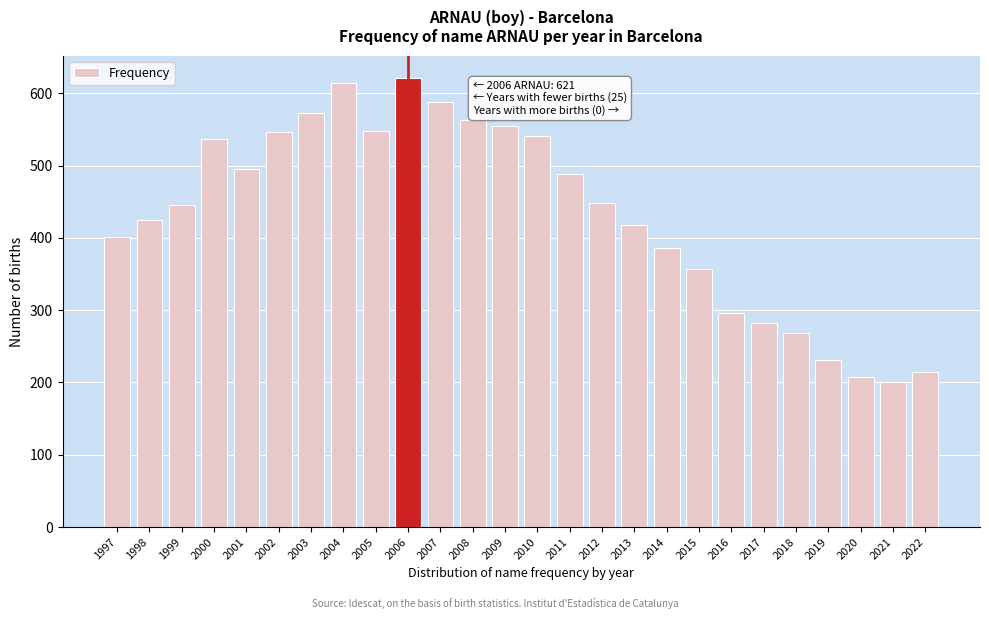

What is the greatest value displayed?

621